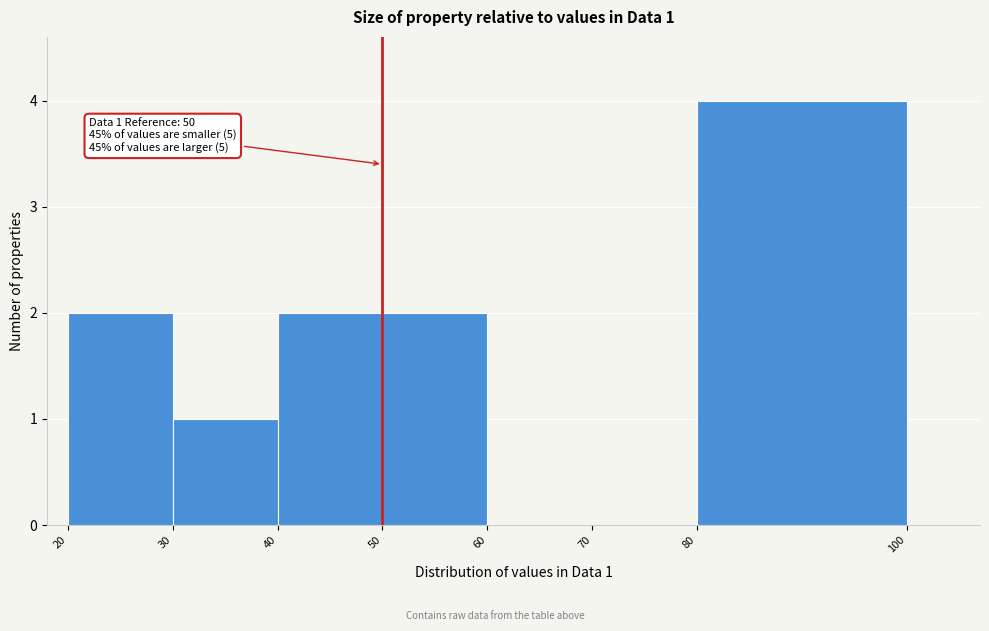

Which range on the x-axis has the tallest bar?

80 to 100